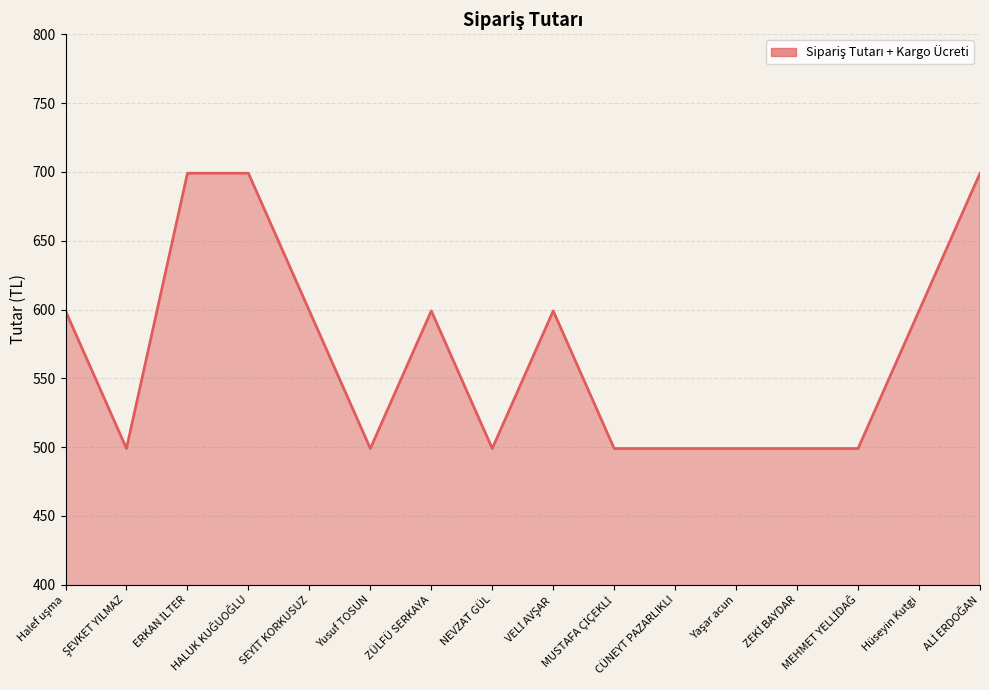

What position from the left is Yusuf TOSUN?

6